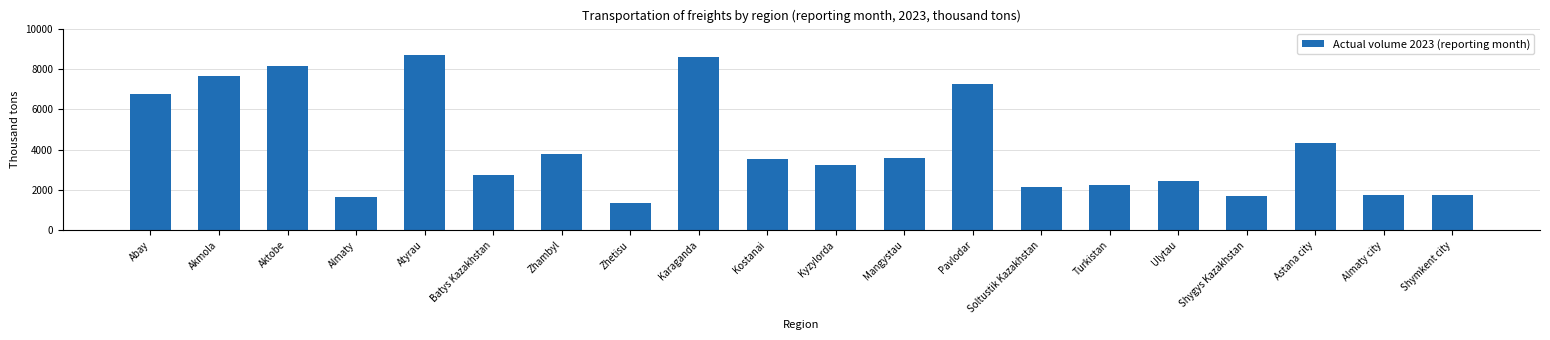

True or false: the data shows 8701.4 at Atyrau.

True